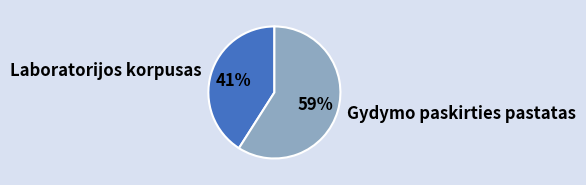

How many slices are in this pie chart?

2